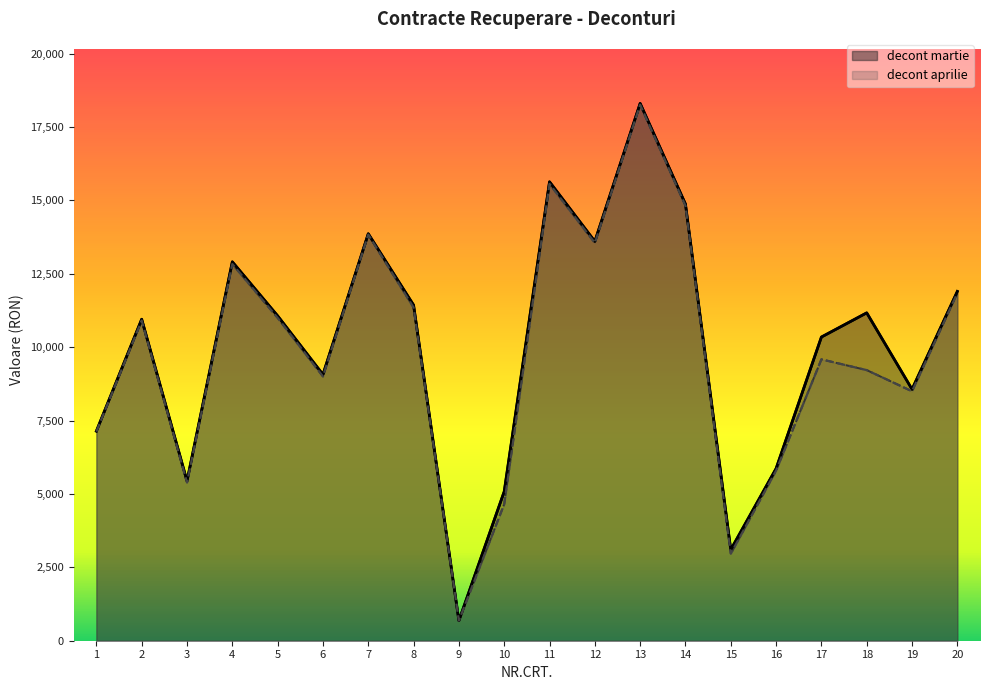

Between 9 and 12, which series saw the biggest shift?

decont martie